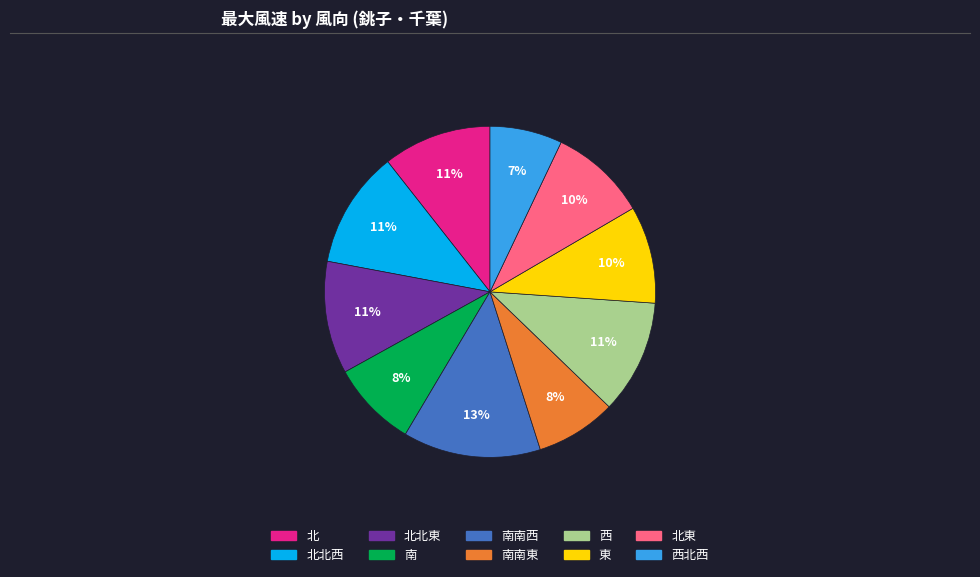

To the nearest percent, what is the difference between the largest and smallest slice percentages?

6%